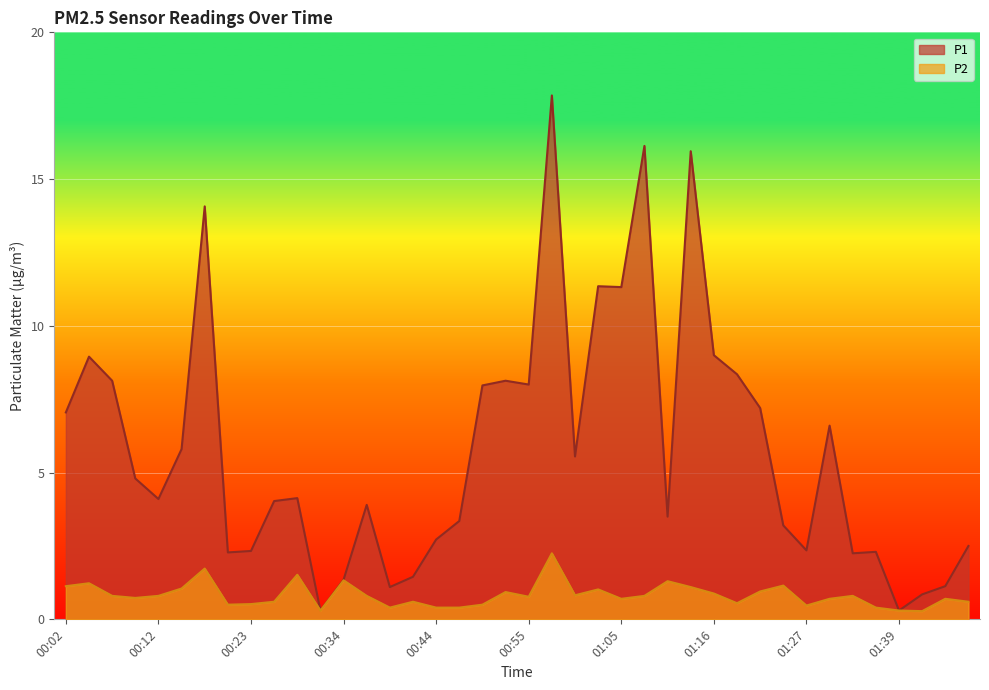

True or false: P2 and P1 intersect in this chart.

False